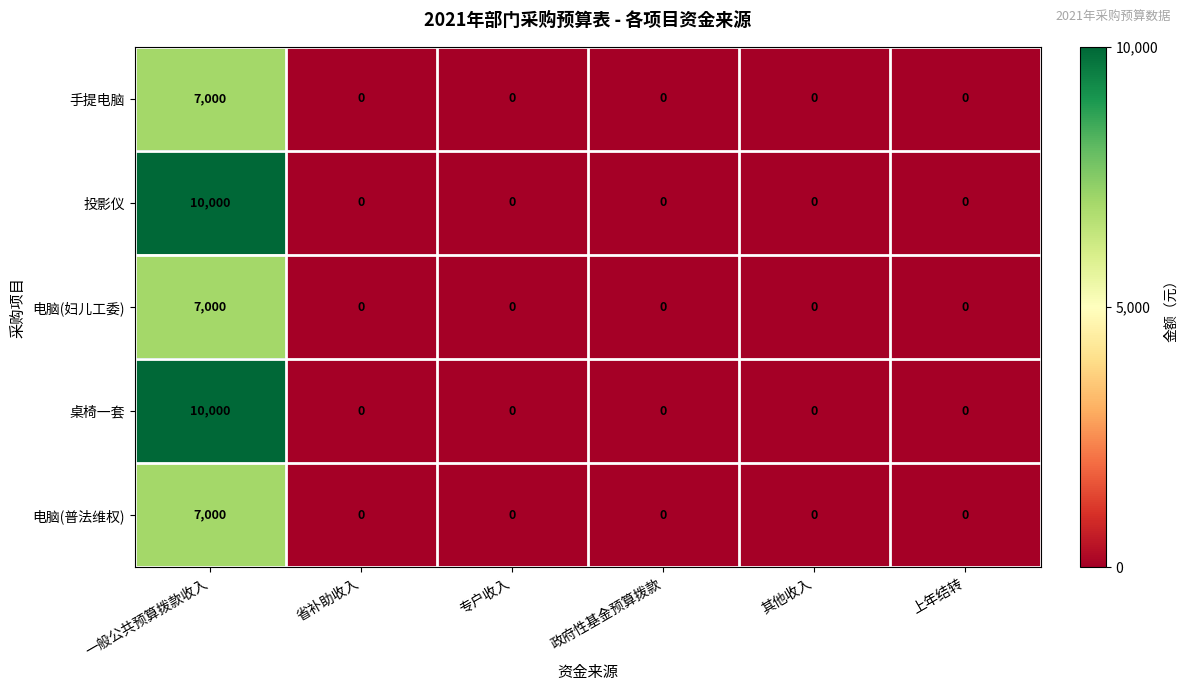

What is the maximum value shown in the chart?

10000